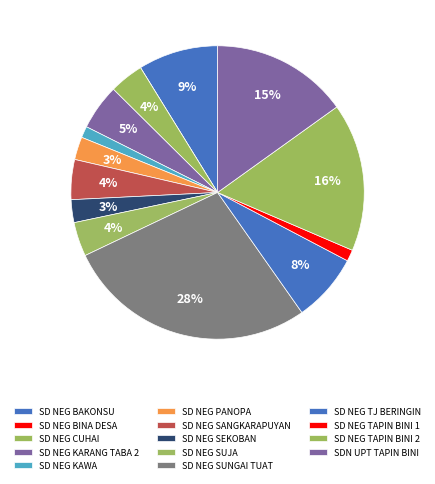

How many segments does this pie chart have?

14